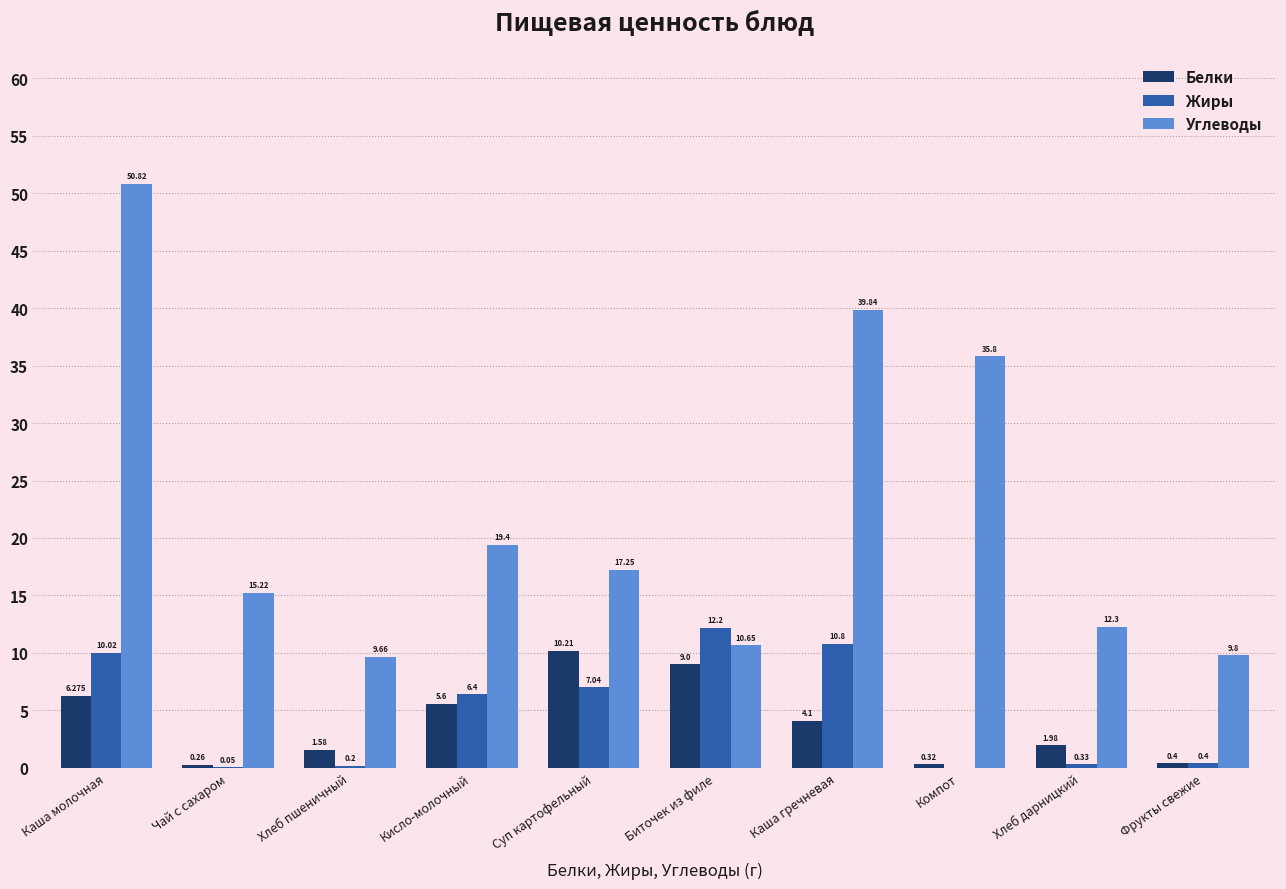

How many groups of bars are there?

10